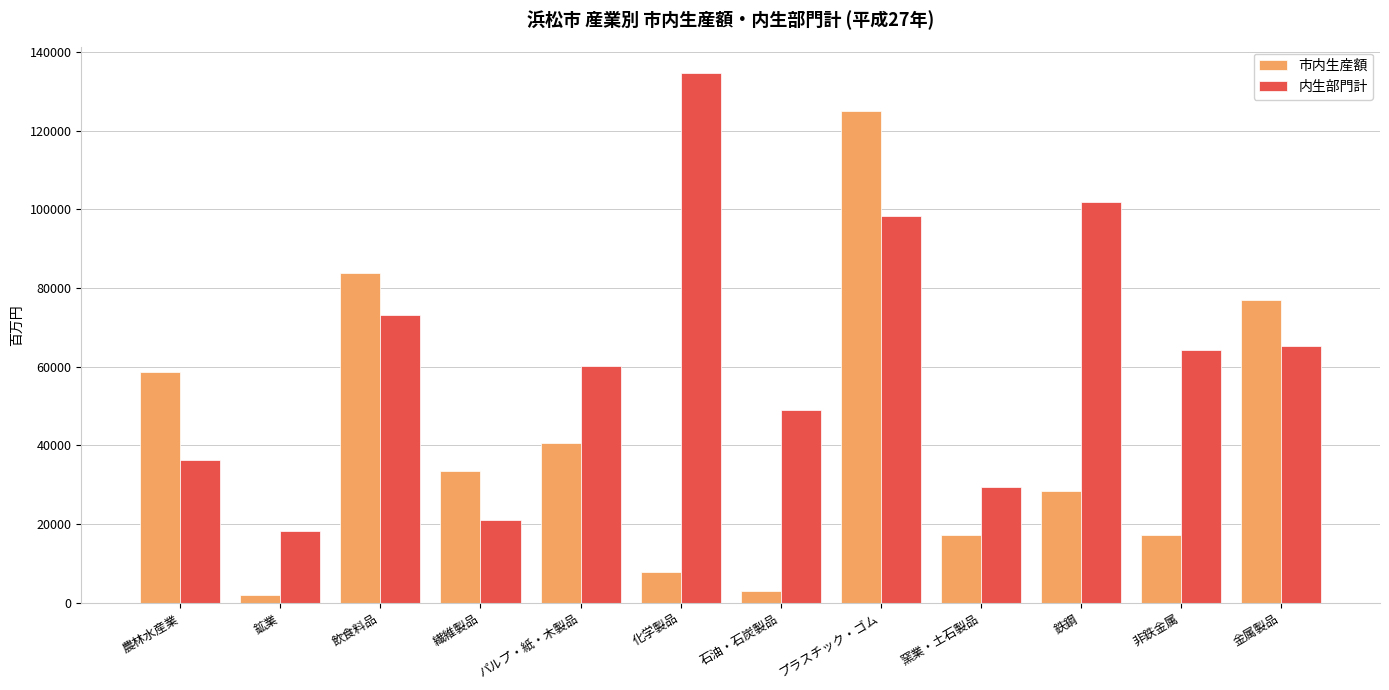

How many values in the 内生部門計 series are below 64218?

6